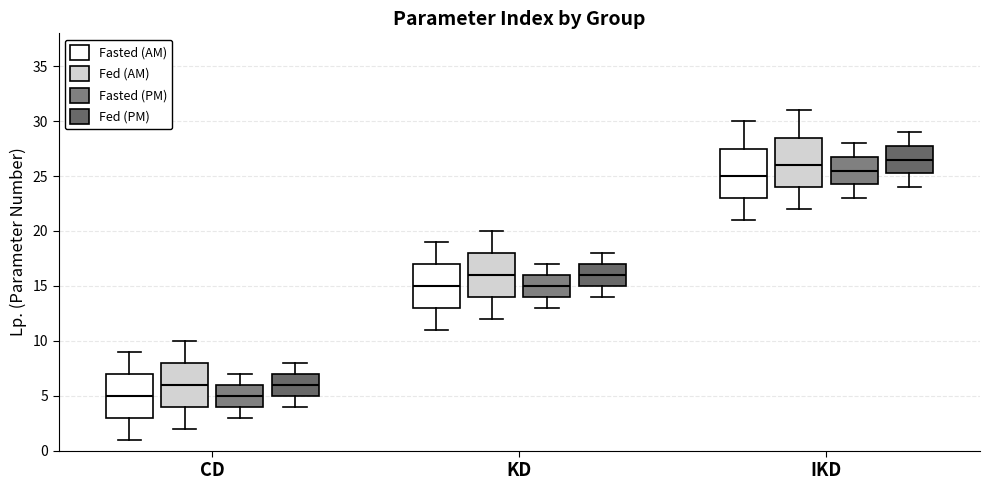

Where does the upper whisker of the box for IKD (Fasted (AM)) end on the y-axis? The values are not printed on the chart, so give them approximately, as read against the axis.

30.0